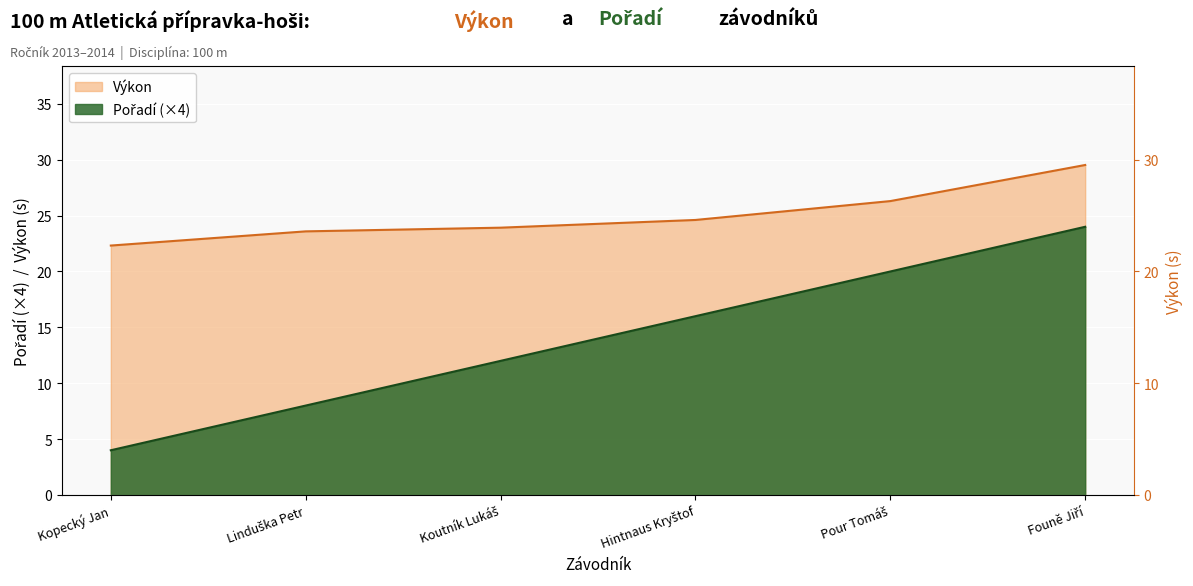

What is the label of the 5th point from the right?

Linduška Petr